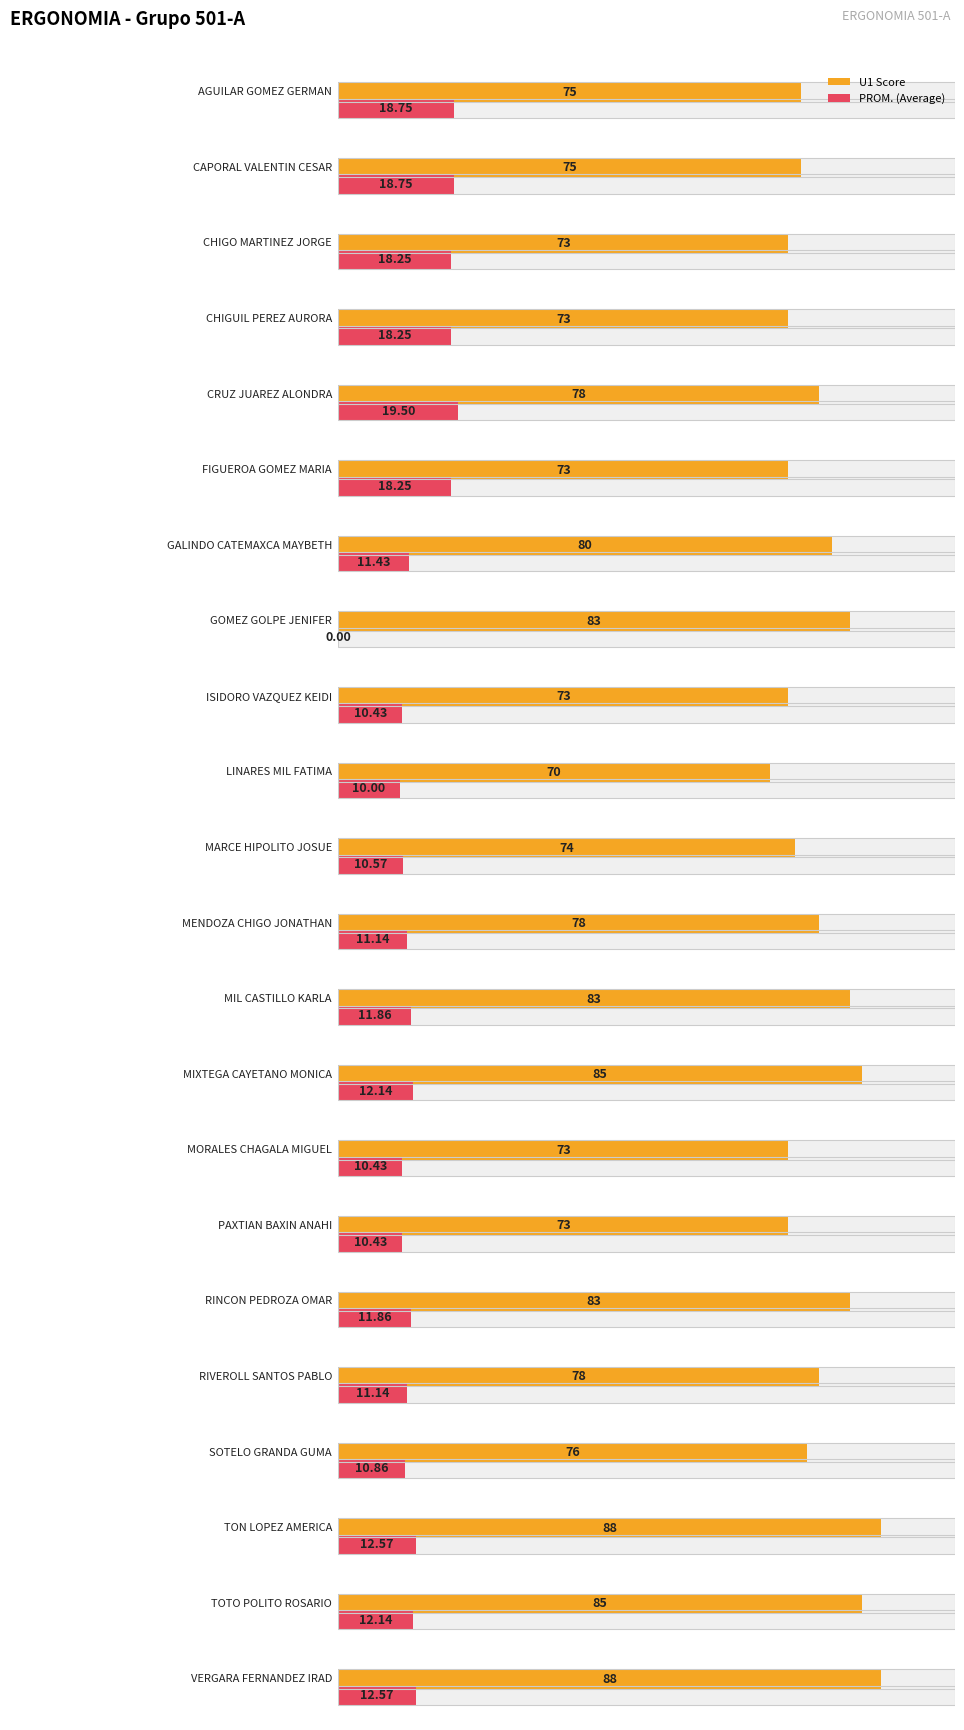

What is the approximate value of PROM. at ISIDORO VAZQUEZ KEIDI?

10.4